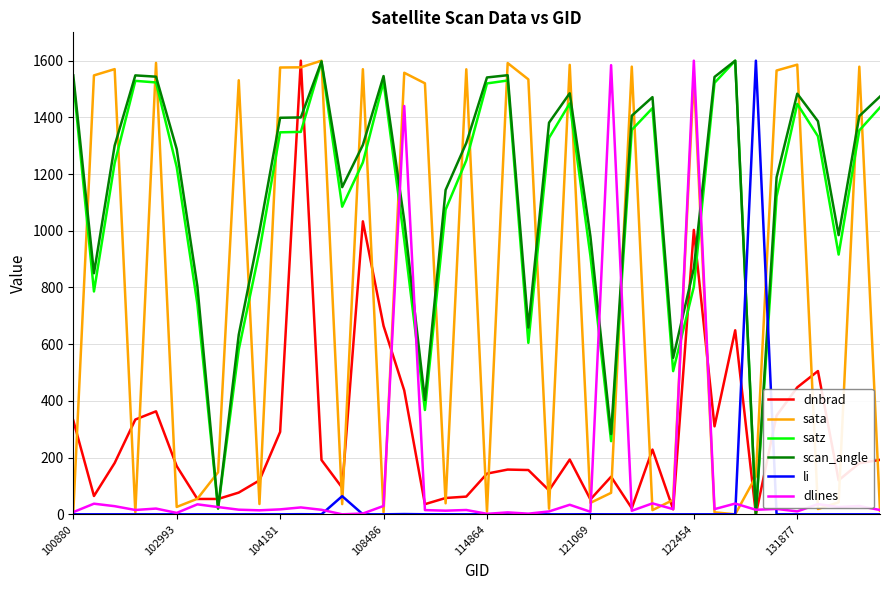

Which series ends up on top after the final intersection of satz and dlines?

satz